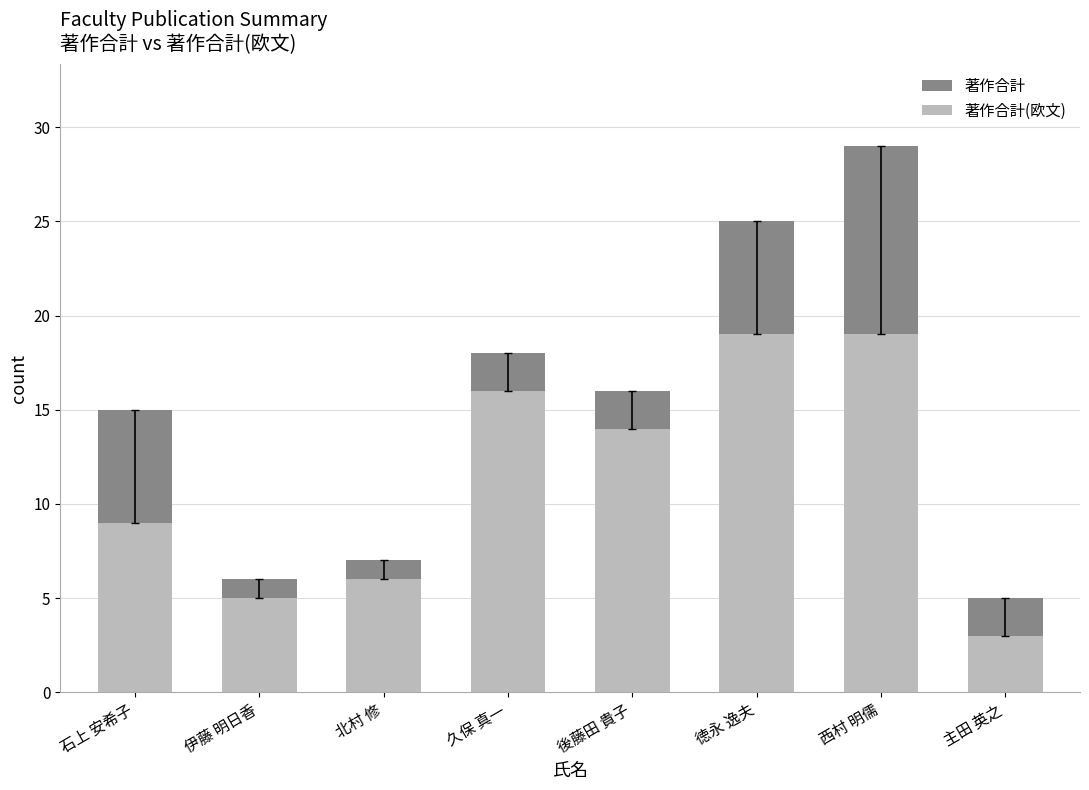

What is the label of the 3rd bar from the right?

徳永 逸夫